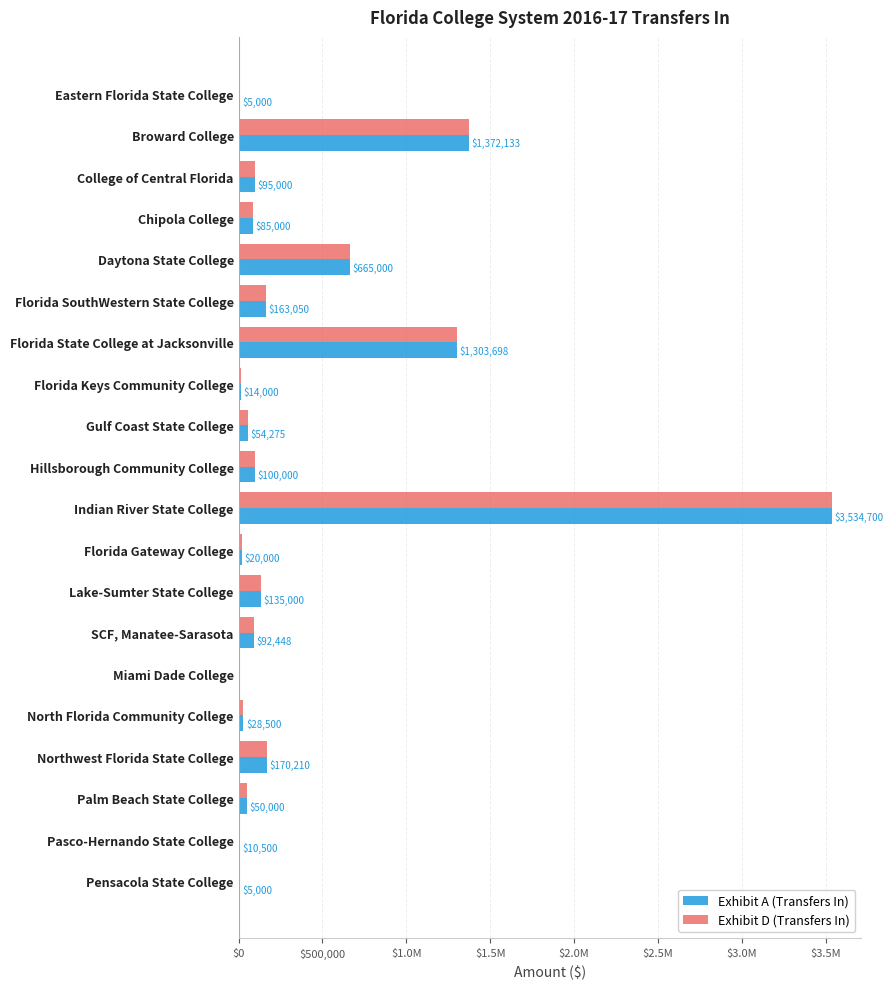

What are all the series names shown in the legend?

Exhibit A (Transfers In), Exhibit D (Transfers In)